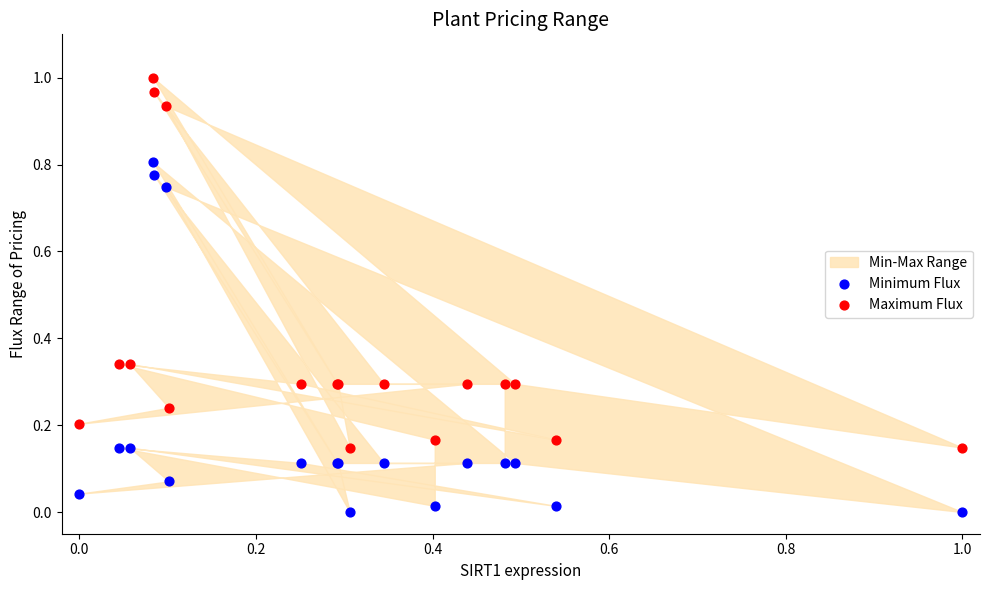

Which series reaches the maximum Y coordinate?

Maximum Flux